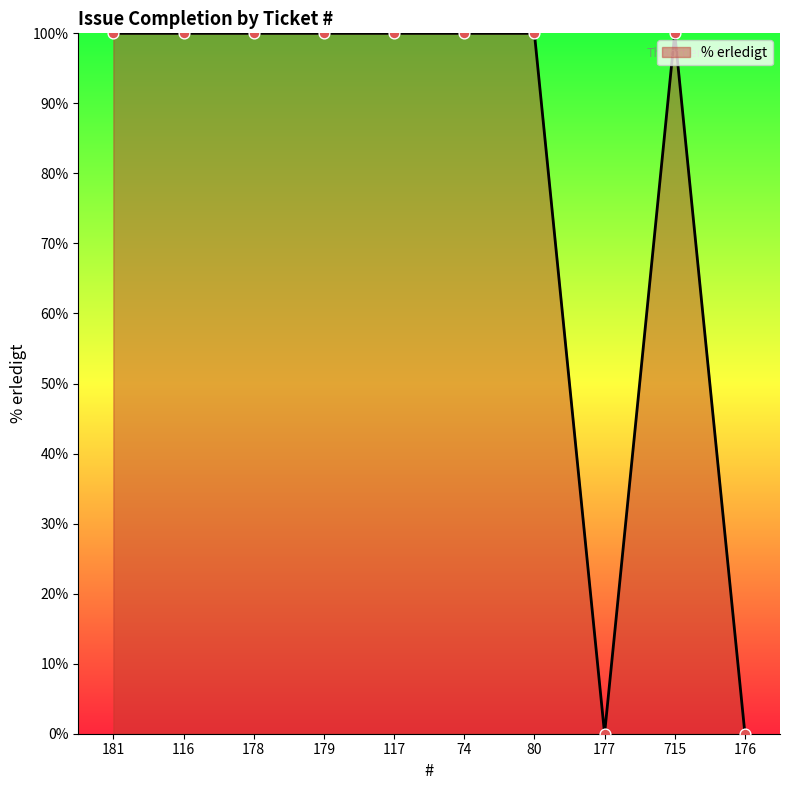

Approximately how many times larger is the value at 178 compared to 179?

1.0